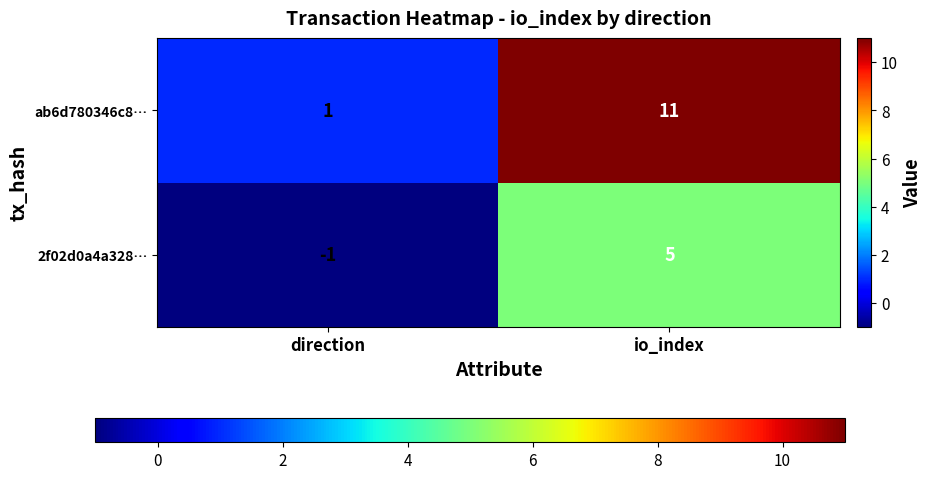

The 2f02d0a4a328… series shows 2 at io_index. True or false?

False